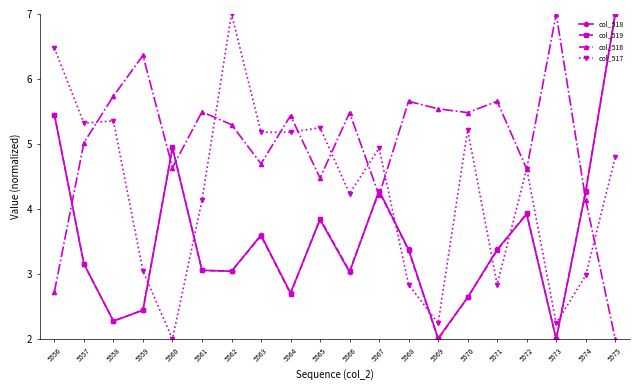

What is the difference between the second highest and second lowest values in the col_516 series?

3.6